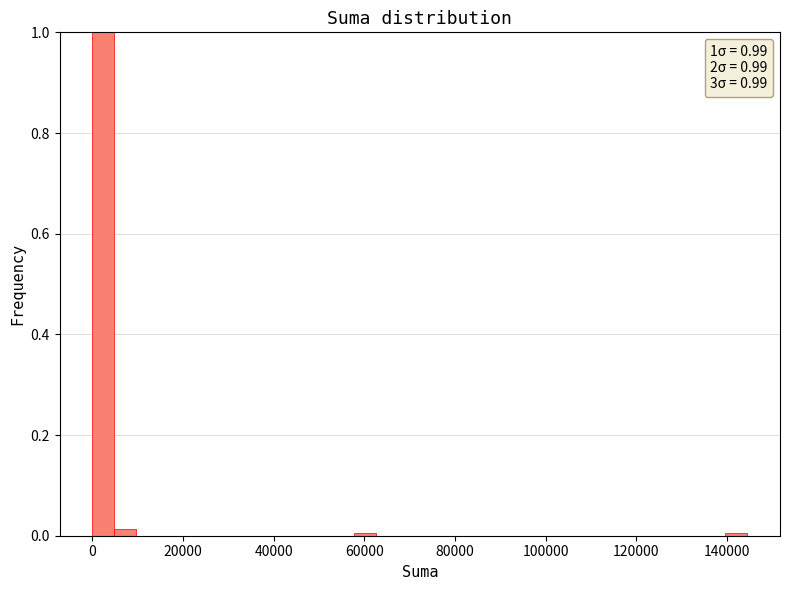

Around what value on the x-axis is the tallest bar? Give the approximate position of its centre, as read against the axis.

2000